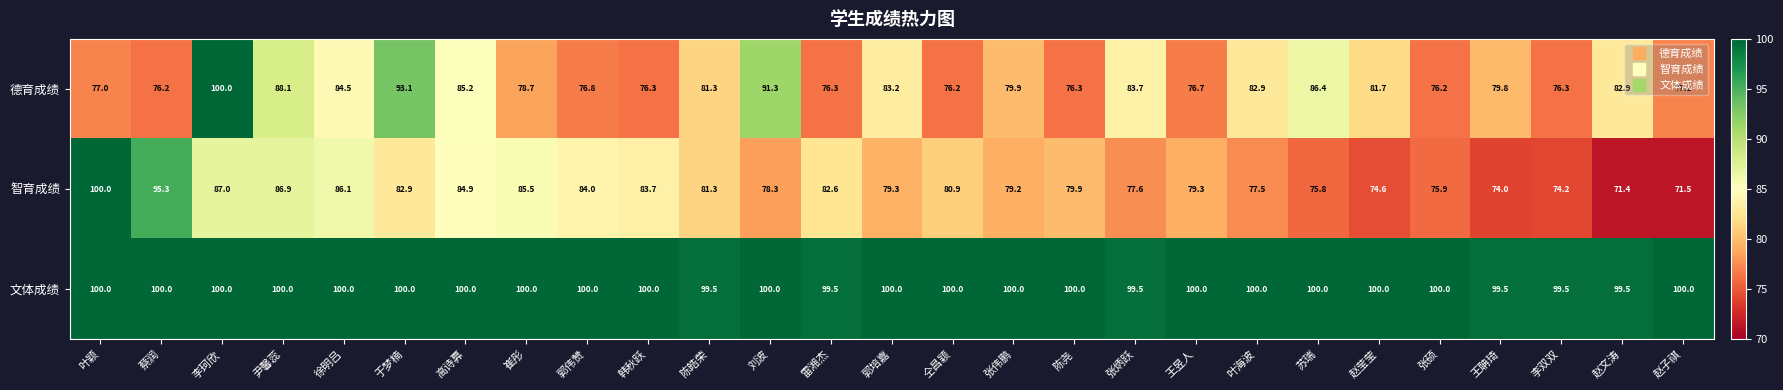

True or false: 文体成绩 has a value of 100.0 at 赵莹莹.

True